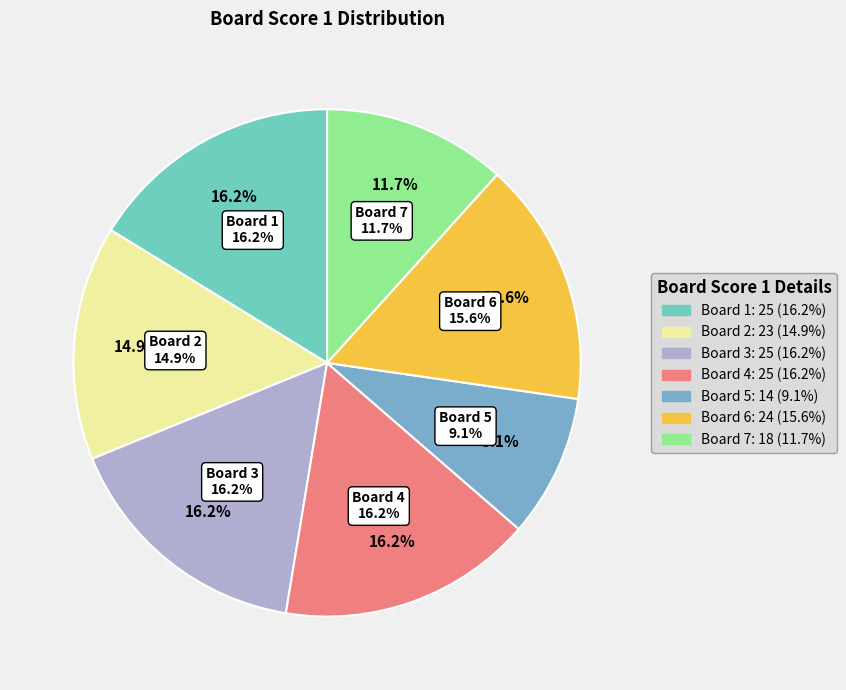

Does 7 represent more than half of the total?

No